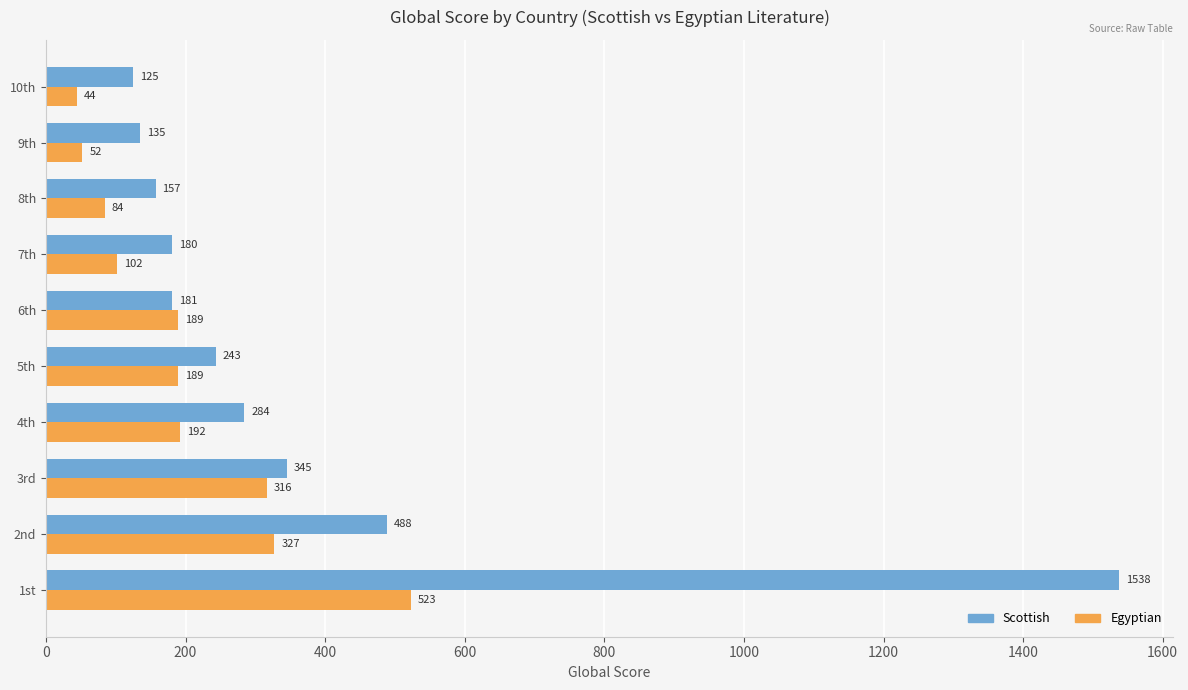

True or false: Egyptian has a value of 183 at 7th.

False